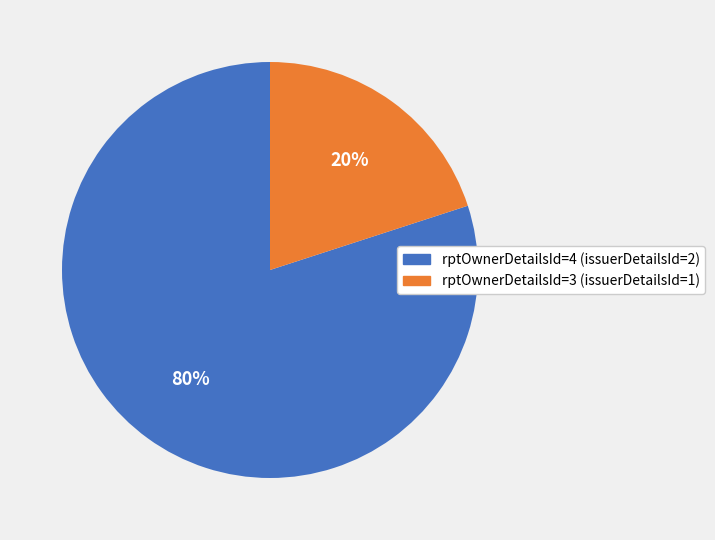

How many segments does this pie chart have?

2